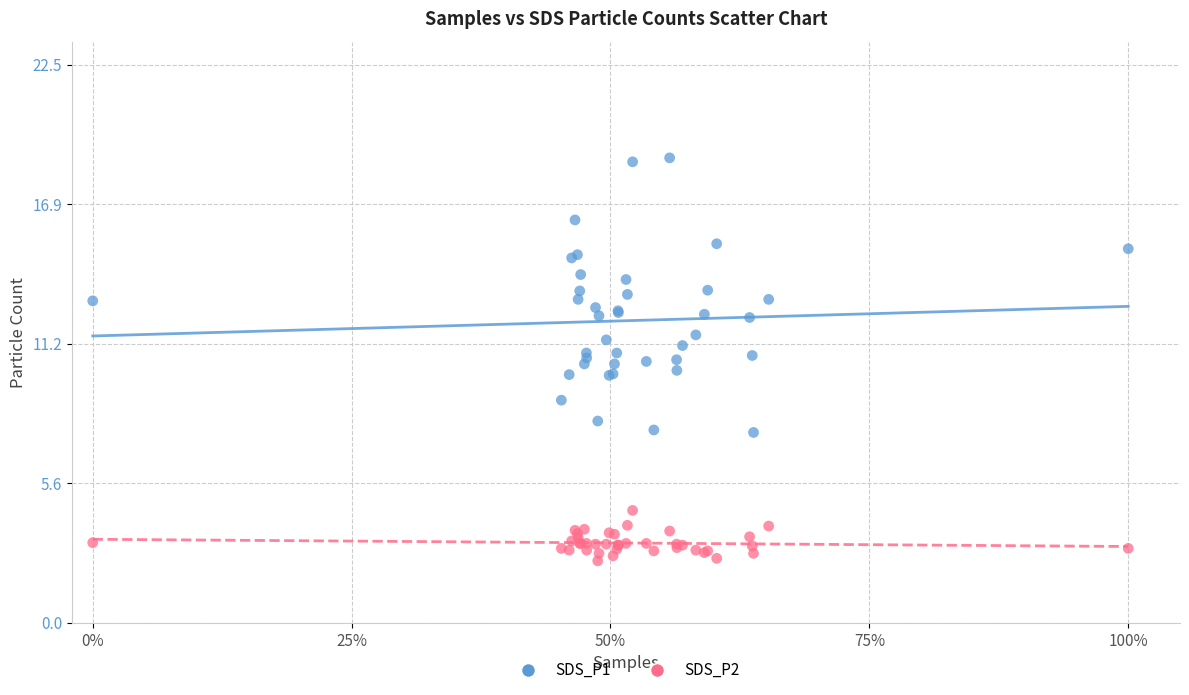

What is the X range (max minus min) for the scatter plot?

1.0